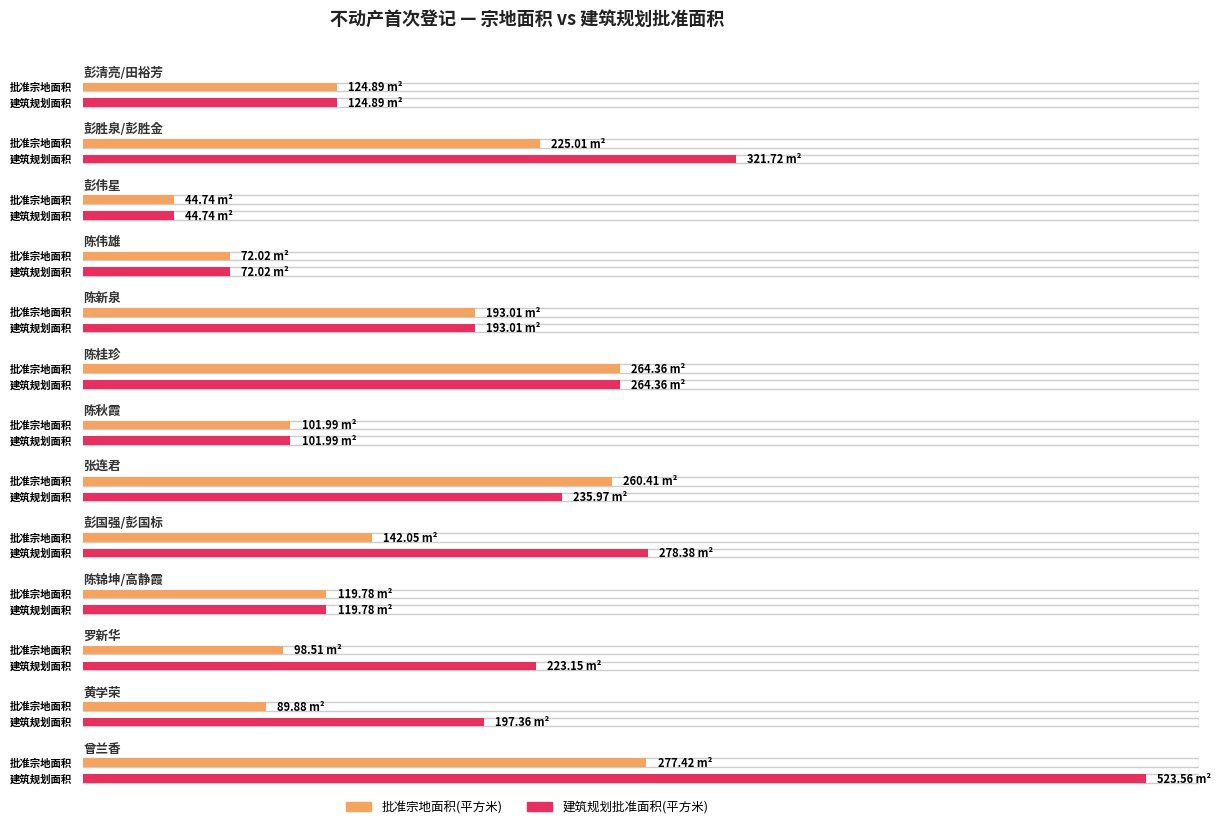

Reading left to right, what are all the values shown in this chart?

批准宗地面积(平方米): 彭清亮/田裕芳=124.9	彭胜泉/彭胜金=225.0	彭伟星=44.7	陈伟雄=72.0	陈新泉=193.0	陈桂珍=264.4	陈秋霞=102.0	张连君=260.4	彭国强/彭国标=142.1	陈锦坤/高静霞=119.8	罗新华=98.5	黄学荣=89.9	曾兰香=277.4
建筑规划批准面积(平方米): 彭清亮/田裕芳=124.9	彭胜泉/彭胜金=321.7	彭伟星=44.7	陈伟雄=72.0	陈新泉=193.0	陈桂珍=264.4	陈秋霞=102.0	张连君=236.0	彭国强/彭国标=278.4	陈锦坤/高静霞=119.8	罗新华=223.2	黄学荣=197.4	曾兰香=523.6